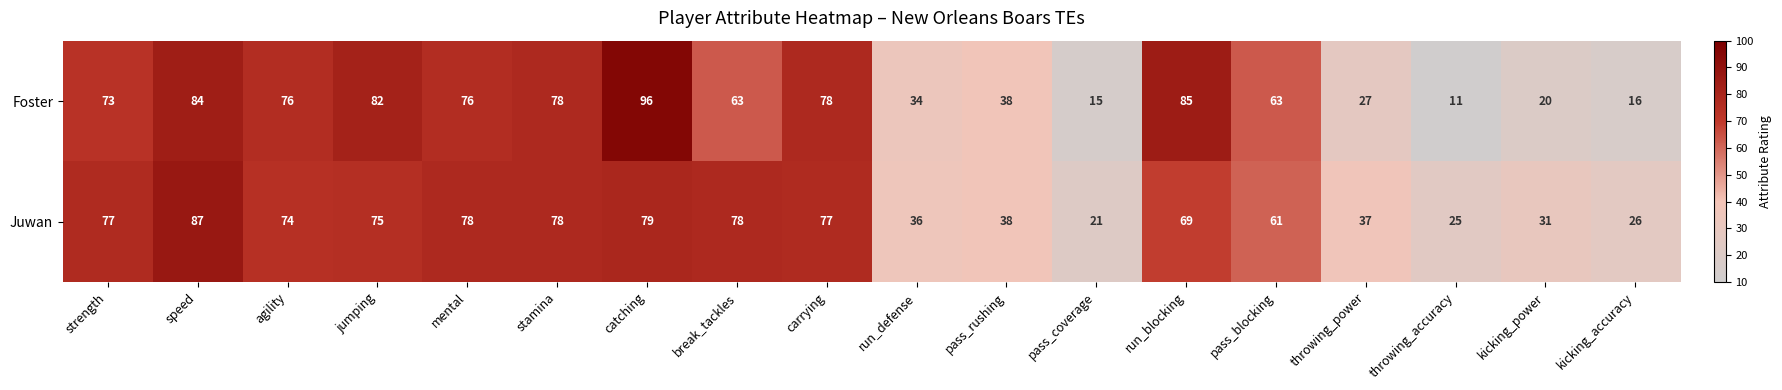

Rank the series at catching from lowest to highest value.

Juwan, Foster